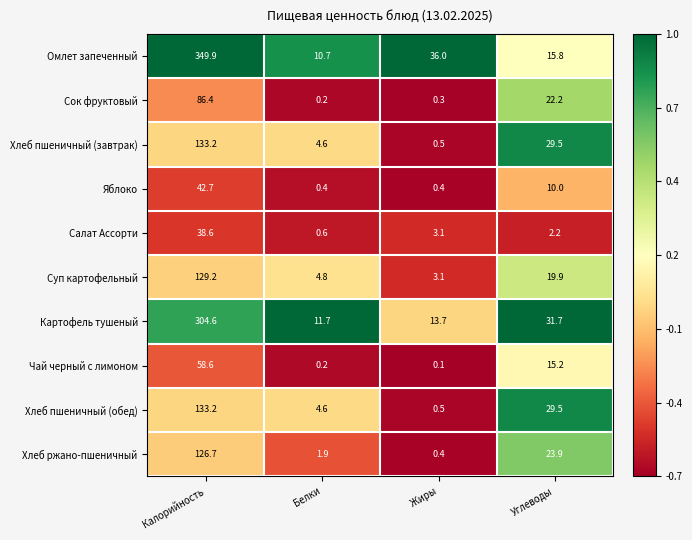

The Салат Ассорти series shows 0.6 at Белки. True or false?

True